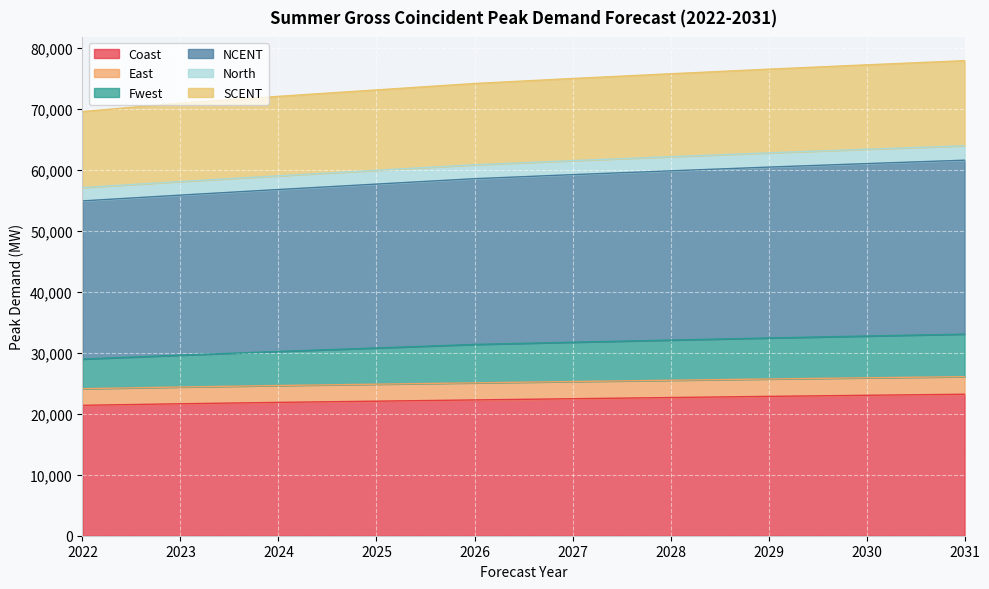

True or false: NCENT and SCENT intersect in this chart.

False